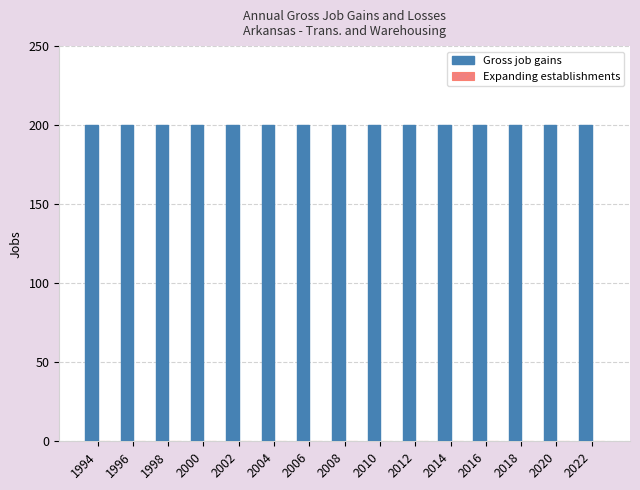

Reading right to left, list all the values displayed in this chart.

Gross job gains: 2022=200	2020=200	2018=200	2016=200	2014=200	2012=200	2010=200	2008=200	2006=200	2004=200	2002=200	2000=200	1998=200	1996=200	1994=200
Expanding establishments: 2022=0	2020=0	2018=0	2016=0	2014=0	2012=0	2010=0	2008=0	2006=0	2004=0	2002=0	2000=0	1998=0	1996=0	1994=0